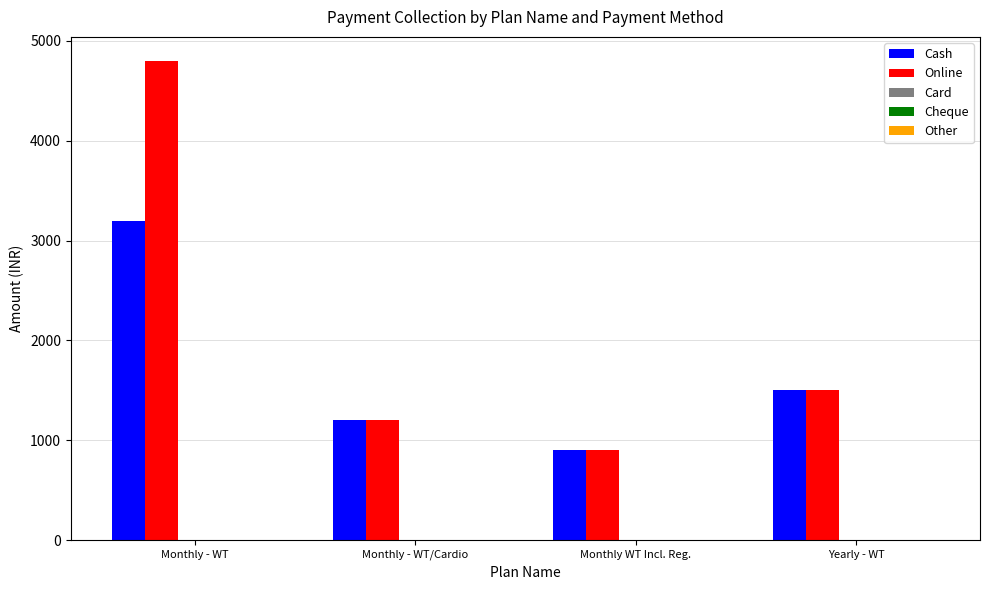

Does the chart contain stacked bars?

No